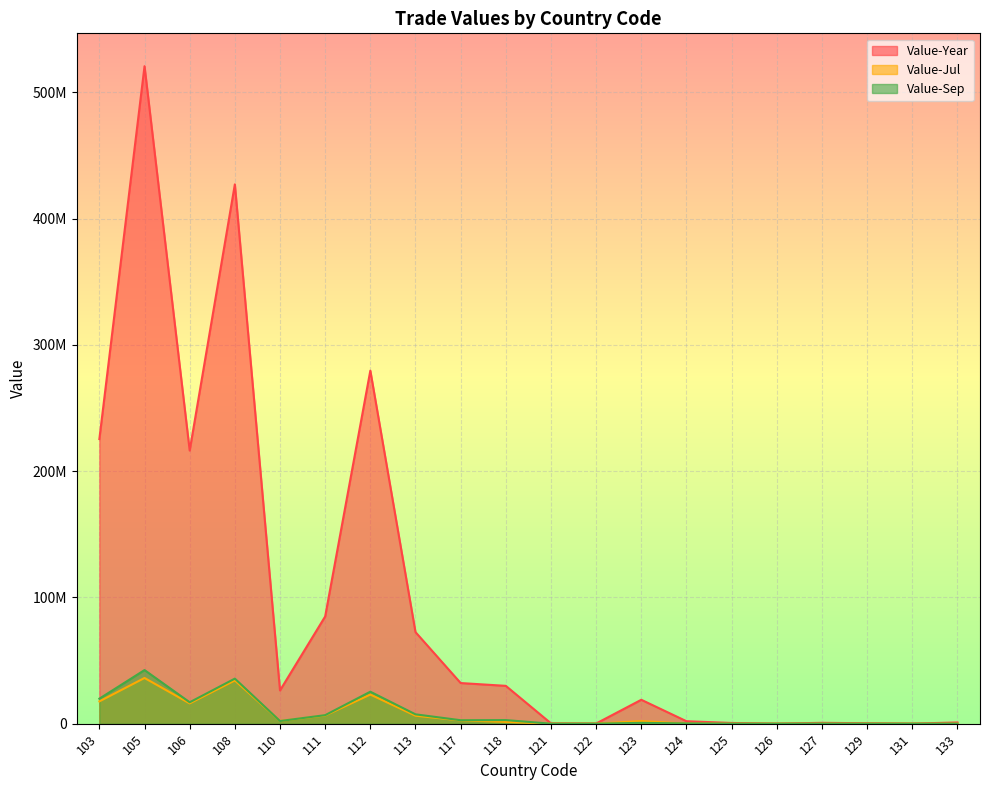

Where is the first local minimum for Value-Sep?

106